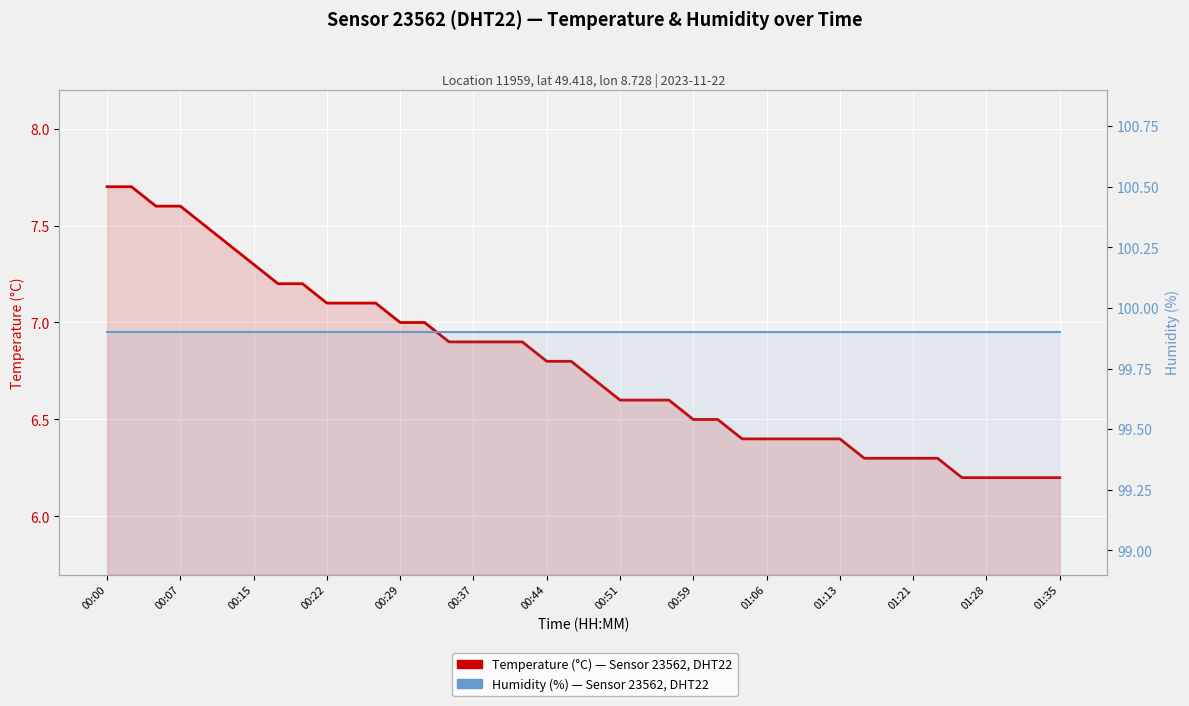

What position from the left is 01:13?

11